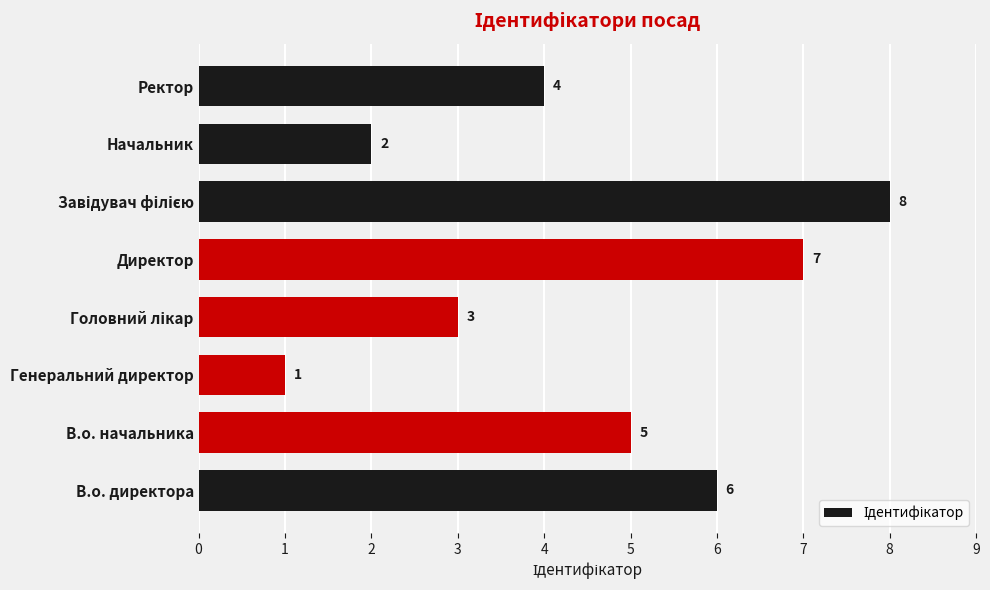

Reading top to bottom, what are all the values shown in this chart?

4	2	8	7	3	1	5	6